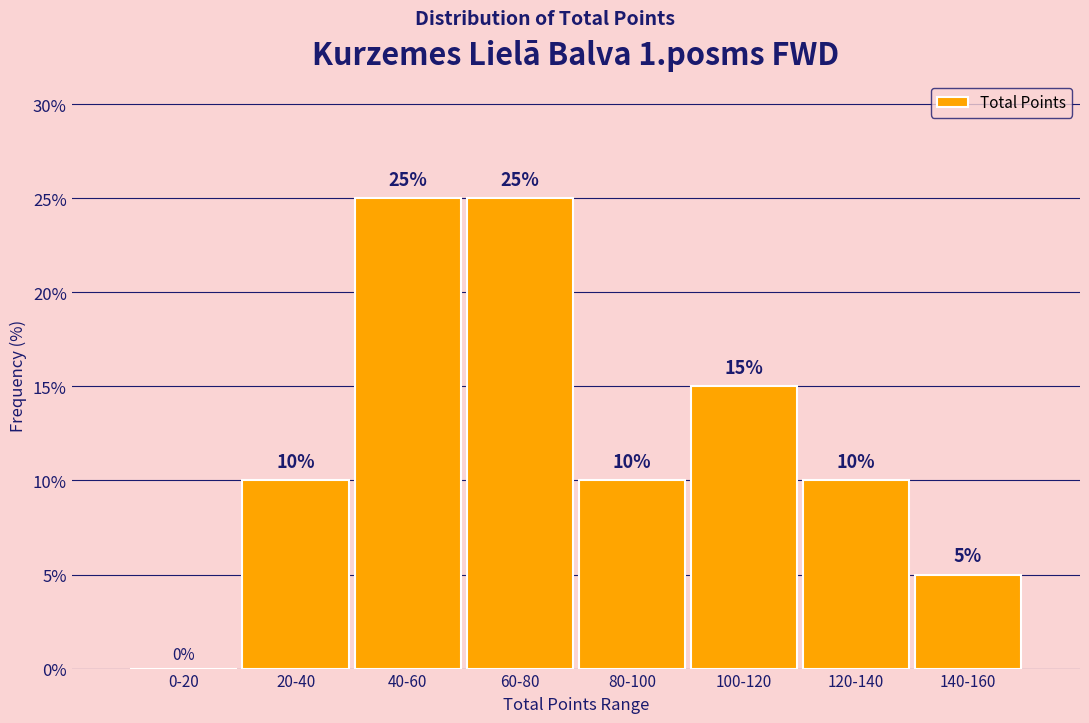

Reading right to left, transcribe all the data shown in this chart.

140-160=5	120-140=10	100-120=15	80-100=10	60-80=25	40-60=25	20-40=10	0-20=0